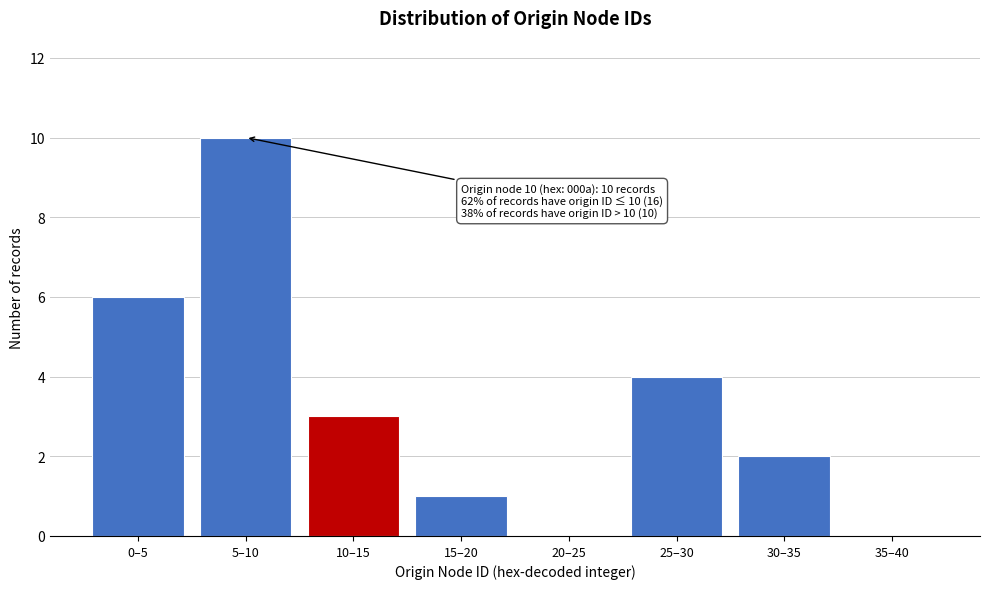

Reading left to right, list all the values displayed in this chart.

0–5=6	5–10=10	10–15=3	15–20=1	20–25=0	25–30=4	30–35=2	35–40=0